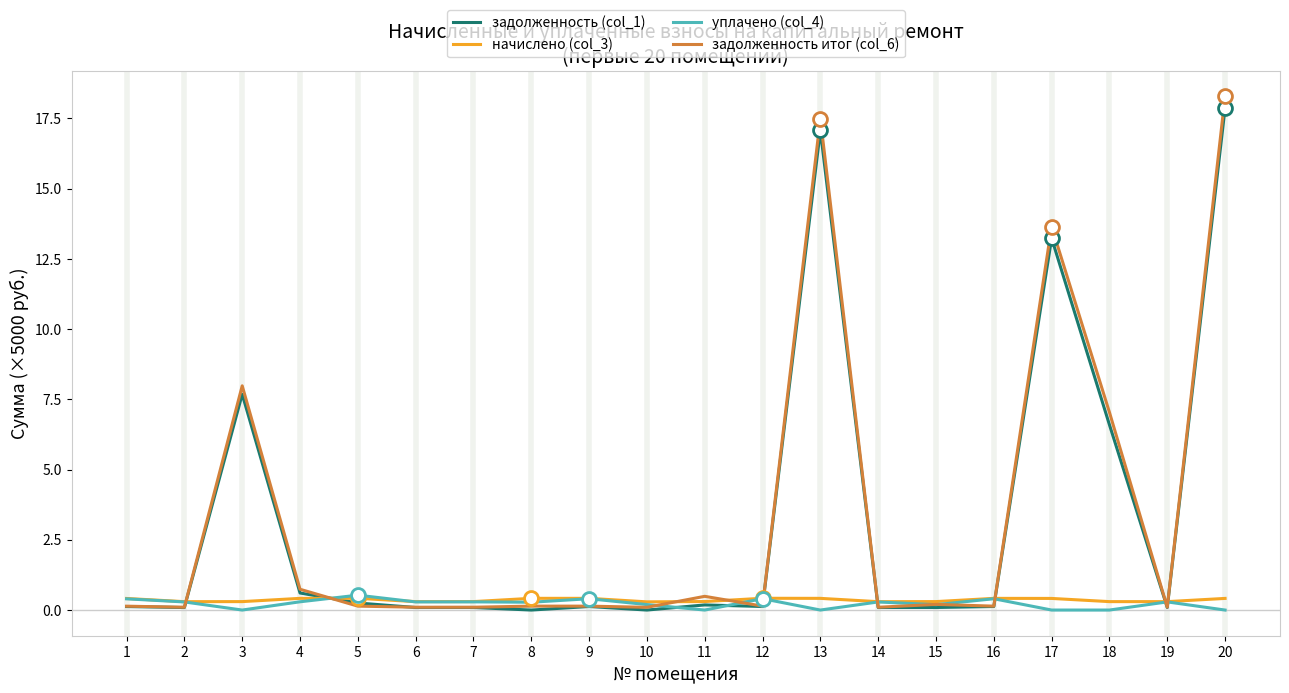

True or false: задолженность итог (col_6) has more than 1 points higher than both neighbors.

True